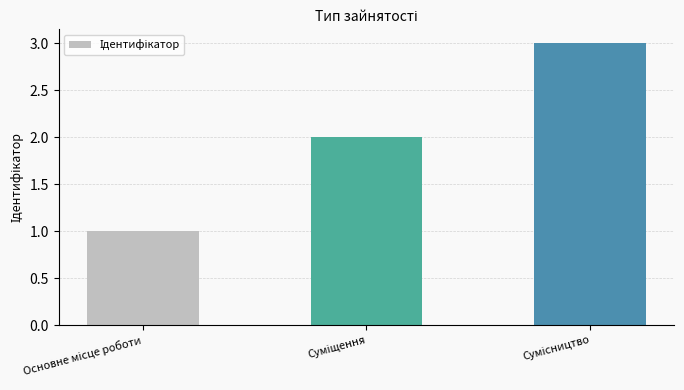

What is the greatest value displayed?

3